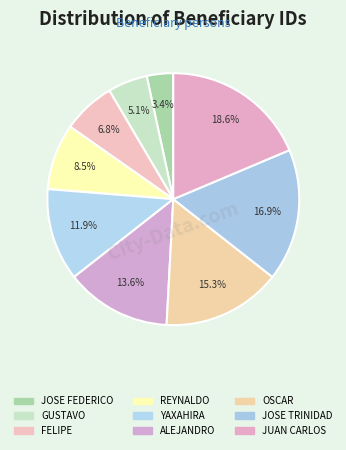

Which has a higher value, JOSE FEDERICO or JUAN CARLOS?

JUAN CARLOS